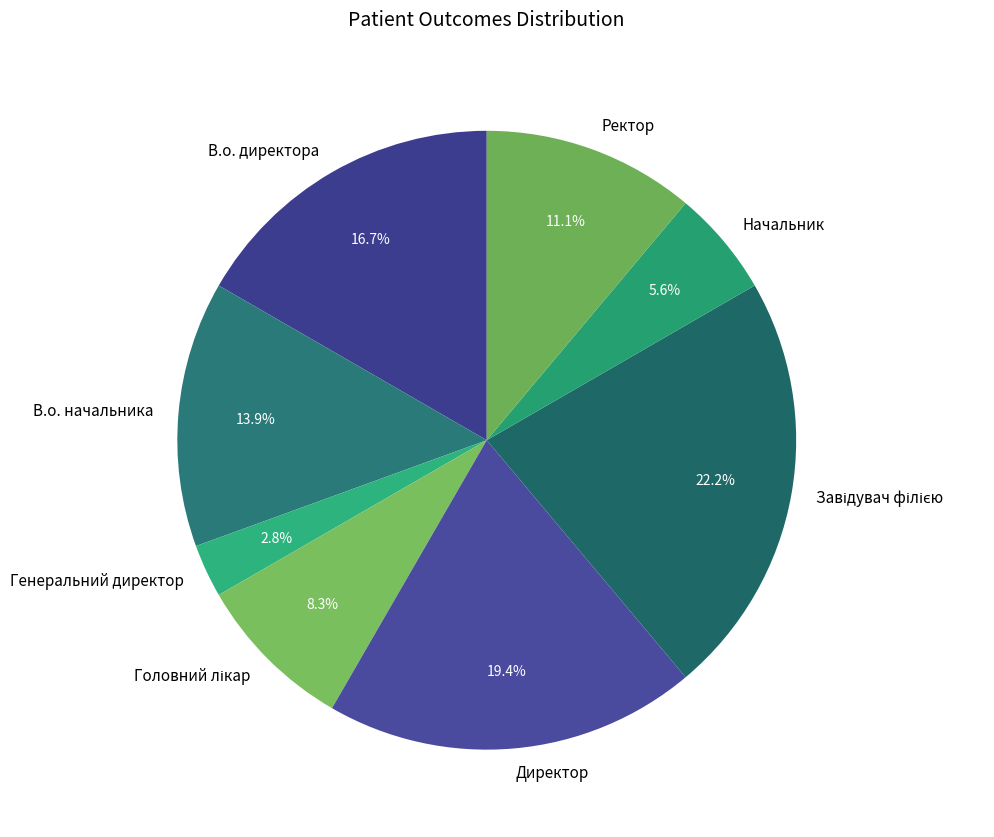

What is the smallest slice in the pie chart?

Генеральний директор